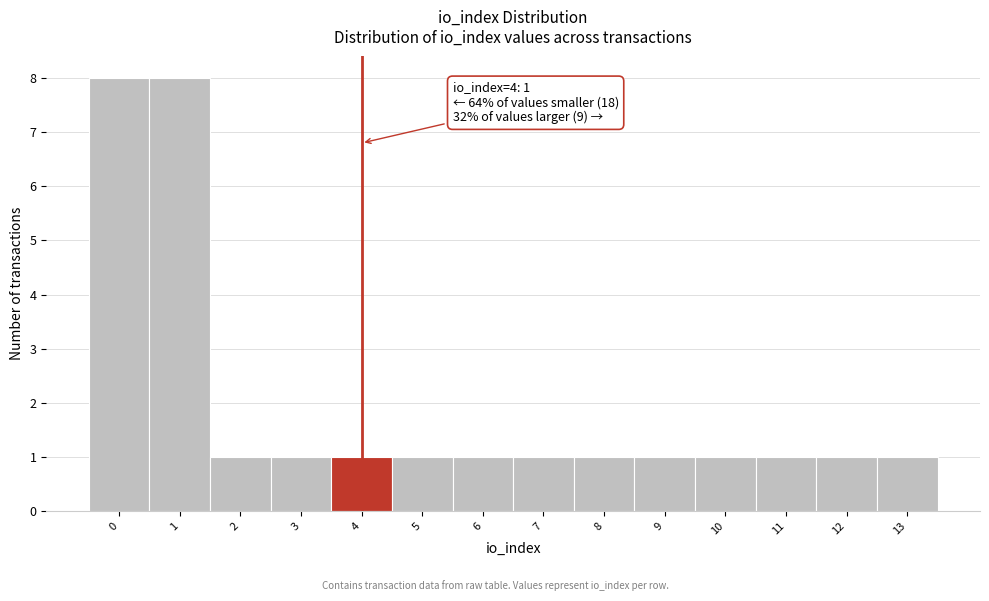

Reading right to left, transcribe all the data shown in this chart.

13=1	12=1	11=1	10=1	9=1	8=1	7=1	6=1	5=1	4=1	3=1	2=1	1=8	0=8